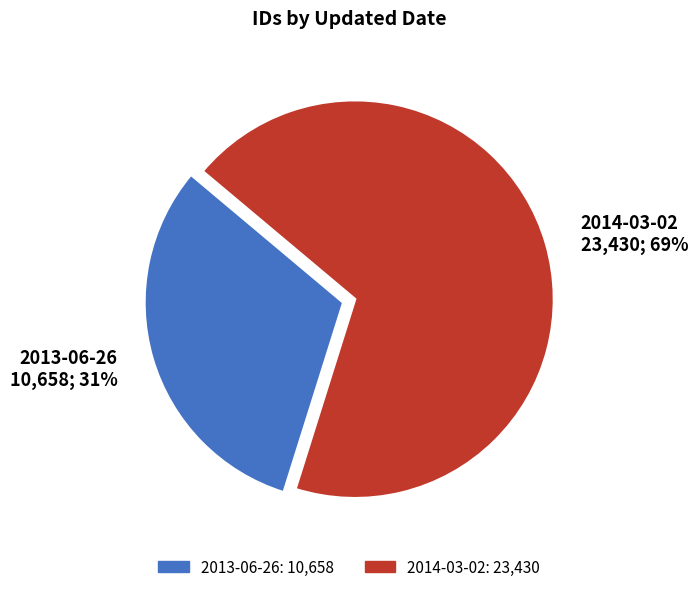

Is it true that 2013-06-26 is 31% of the pie?

True